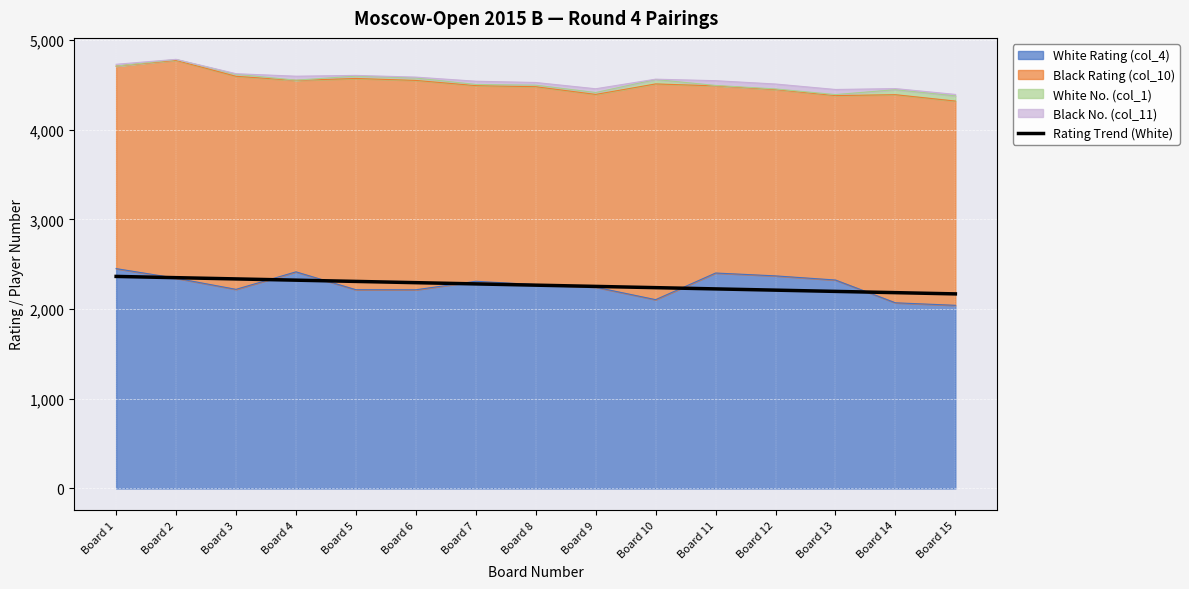

Is it true that the value at Board 15 is 1317.6?

False